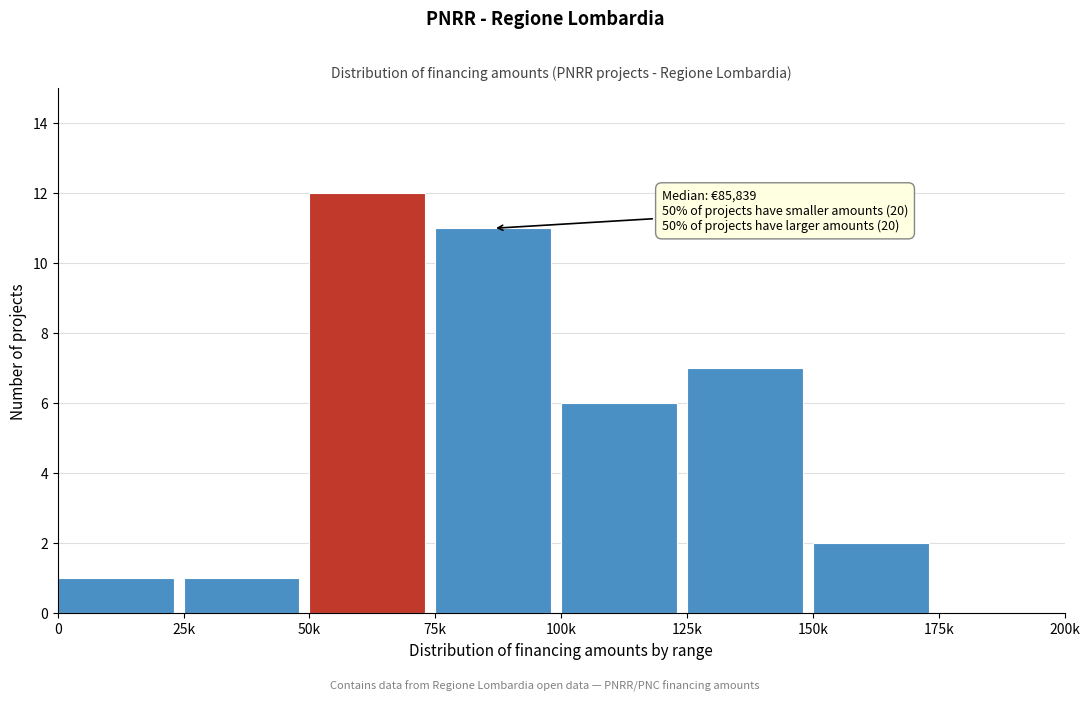

Reading left to right, what are all the values shown in this chart?

0=1	25k=1	50k=12	75k=11	100k=6	125k=7	150k=2	175k=0